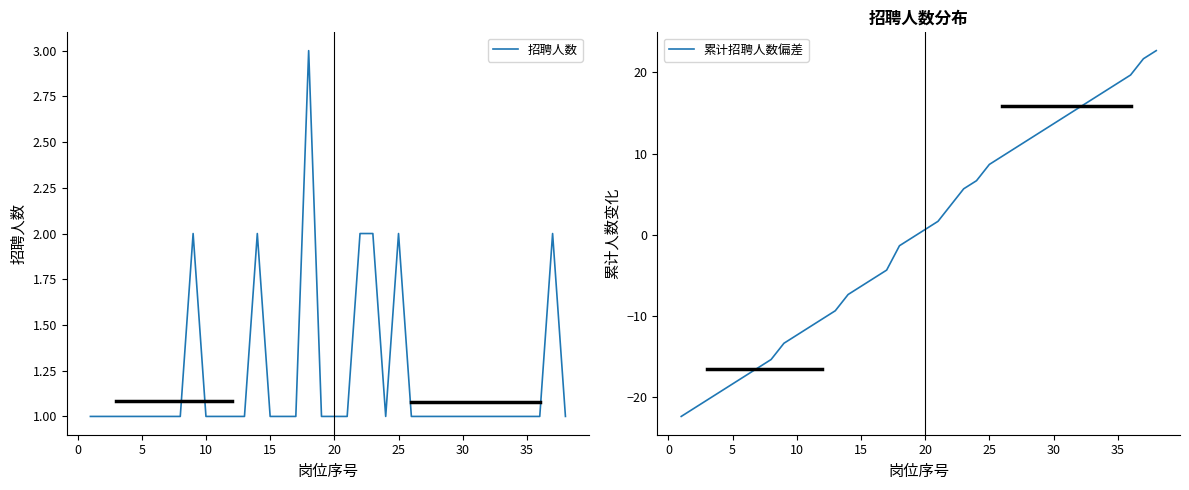

The value of 招聘人数 at 25 is 3. True or false?

False